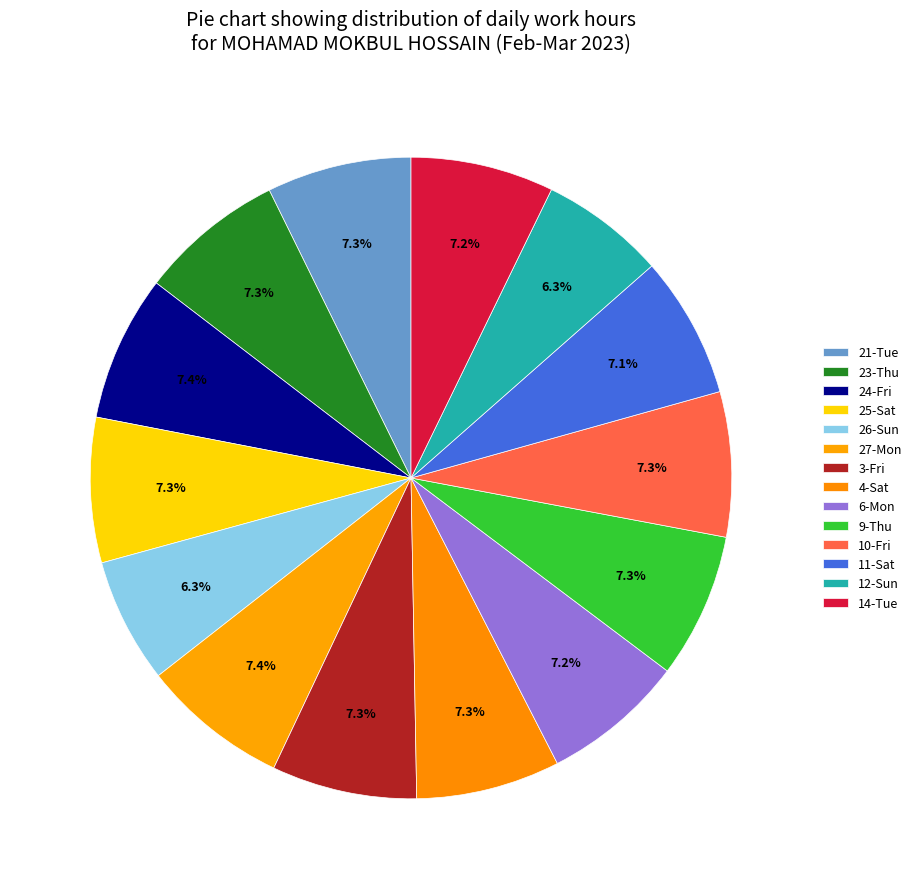

Combined, do 25-Sat and 12-Sun account for over 50%?

No